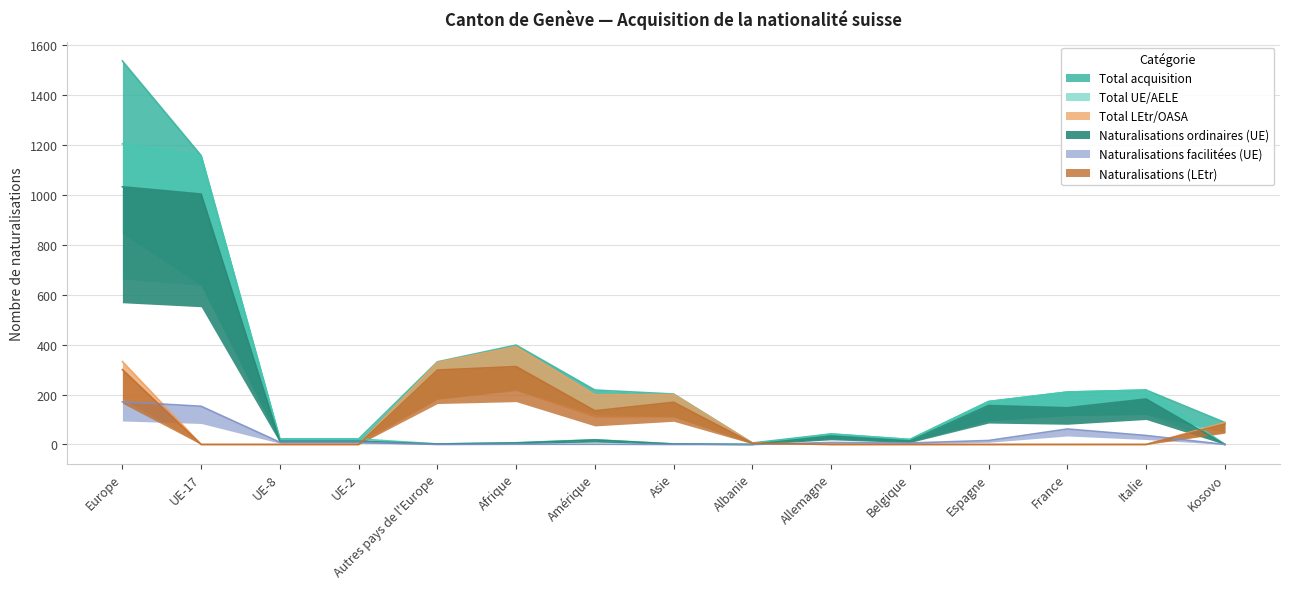

What are all the series names shown in the legend?

Total acquisition, Total UE/AELE, Total LEtr/OASA, Naturalisations ordinaires (UE), Naturalisations facilitées (UE), Naturalisations (LEtr)